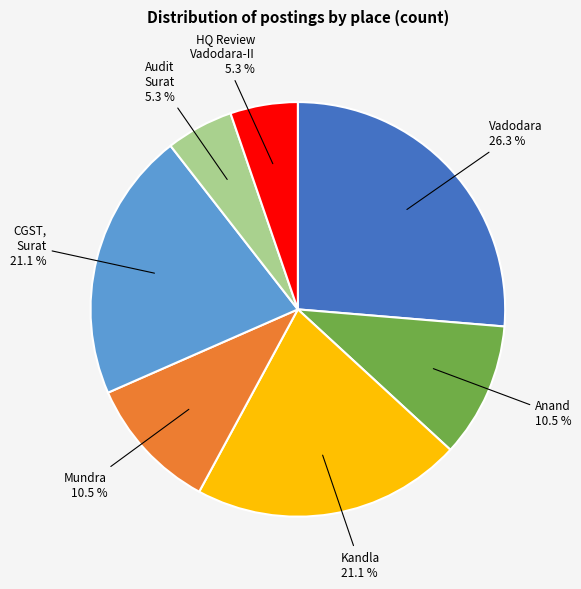

Is there any slice that represents more than half of the pie?

No